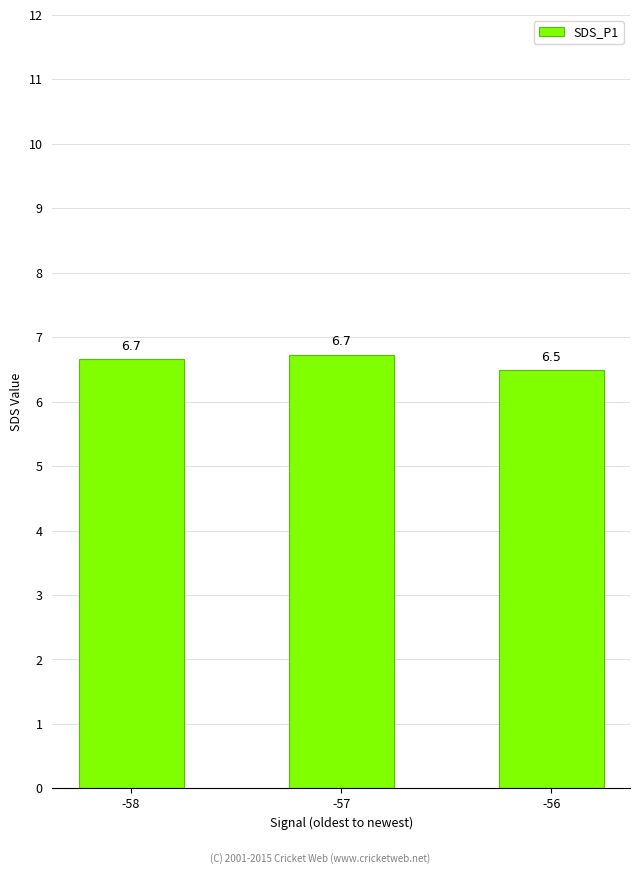

What is the greatest value displayed?

6.7